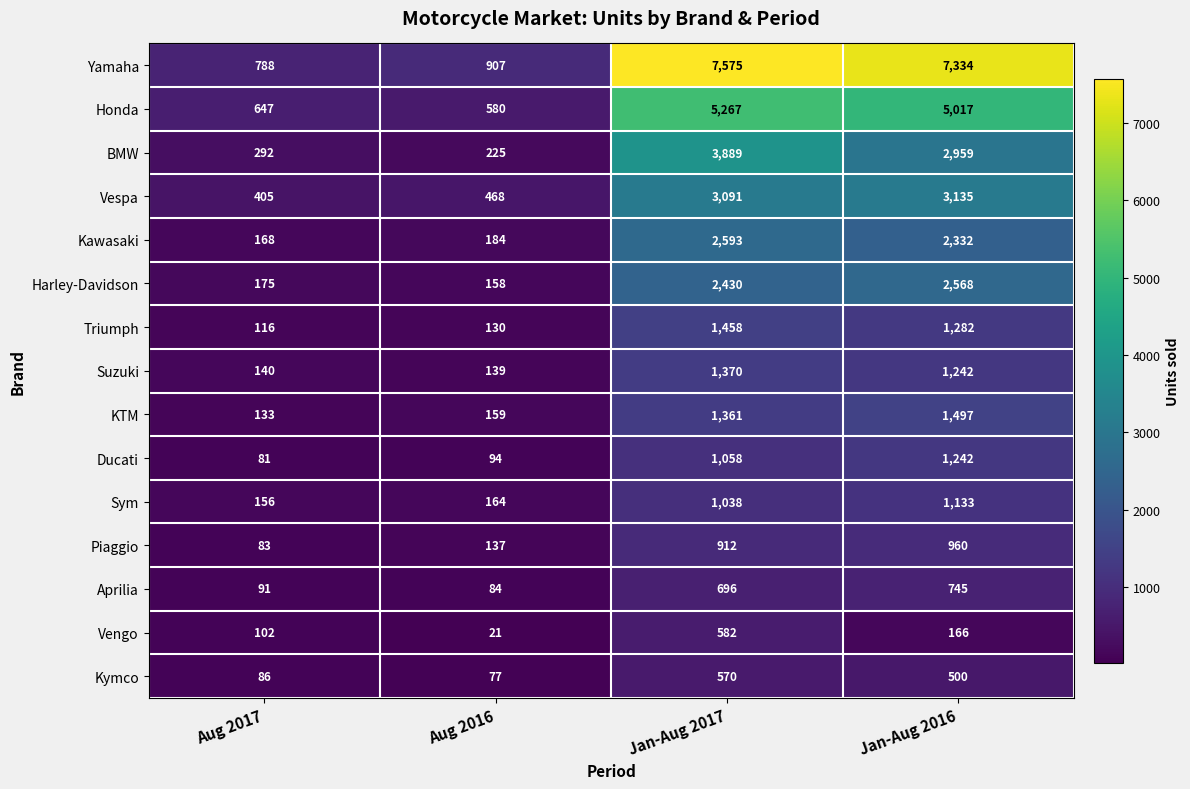

What is the smallest value displayed?

21